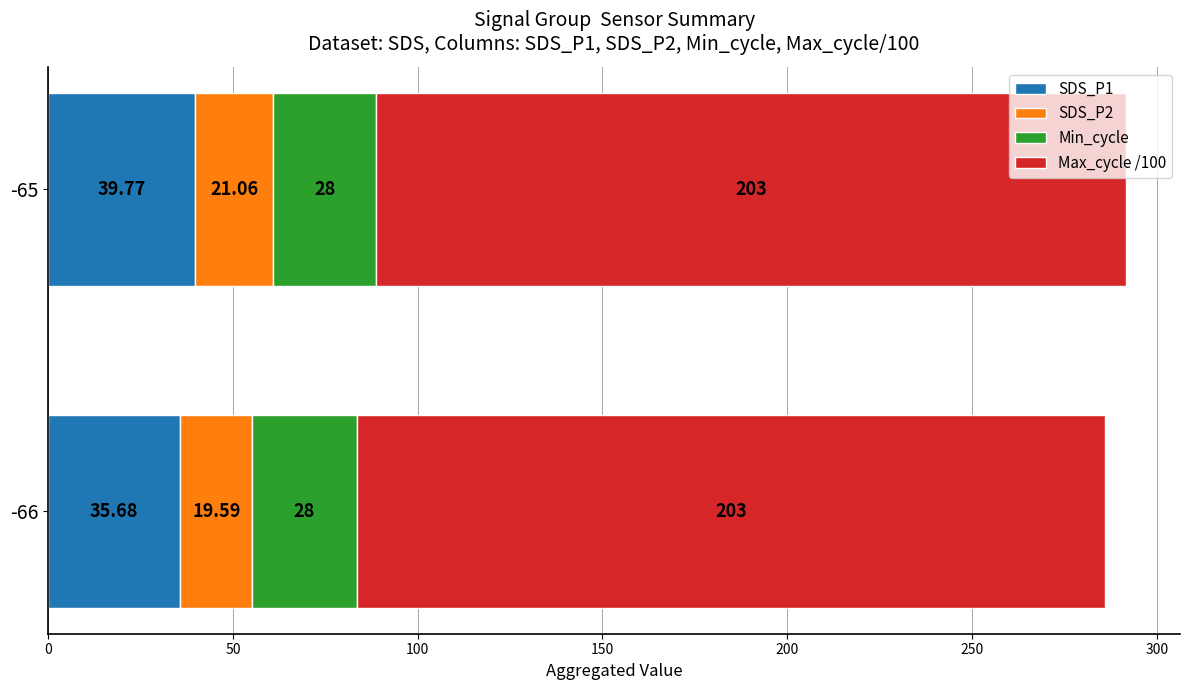

At which category is the sum across all series the highest?

-65